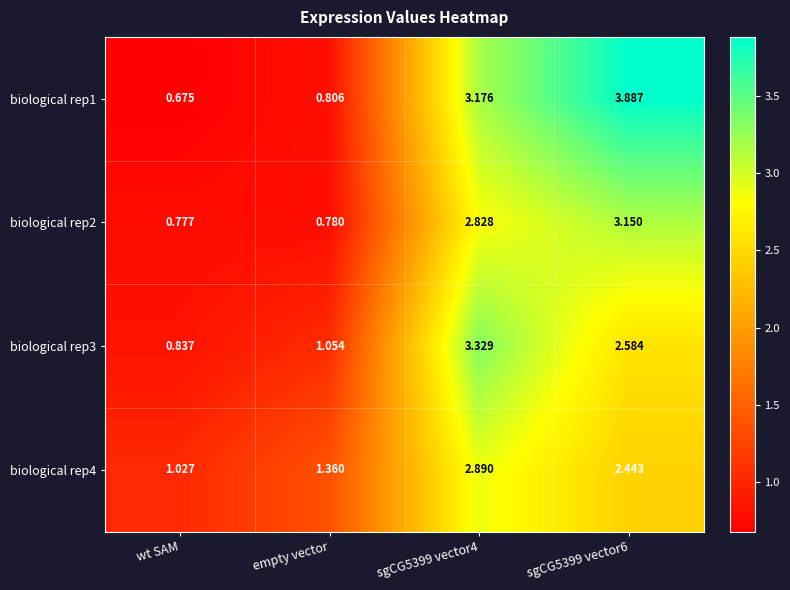

Which series has the widest spread of values?

biological rep1